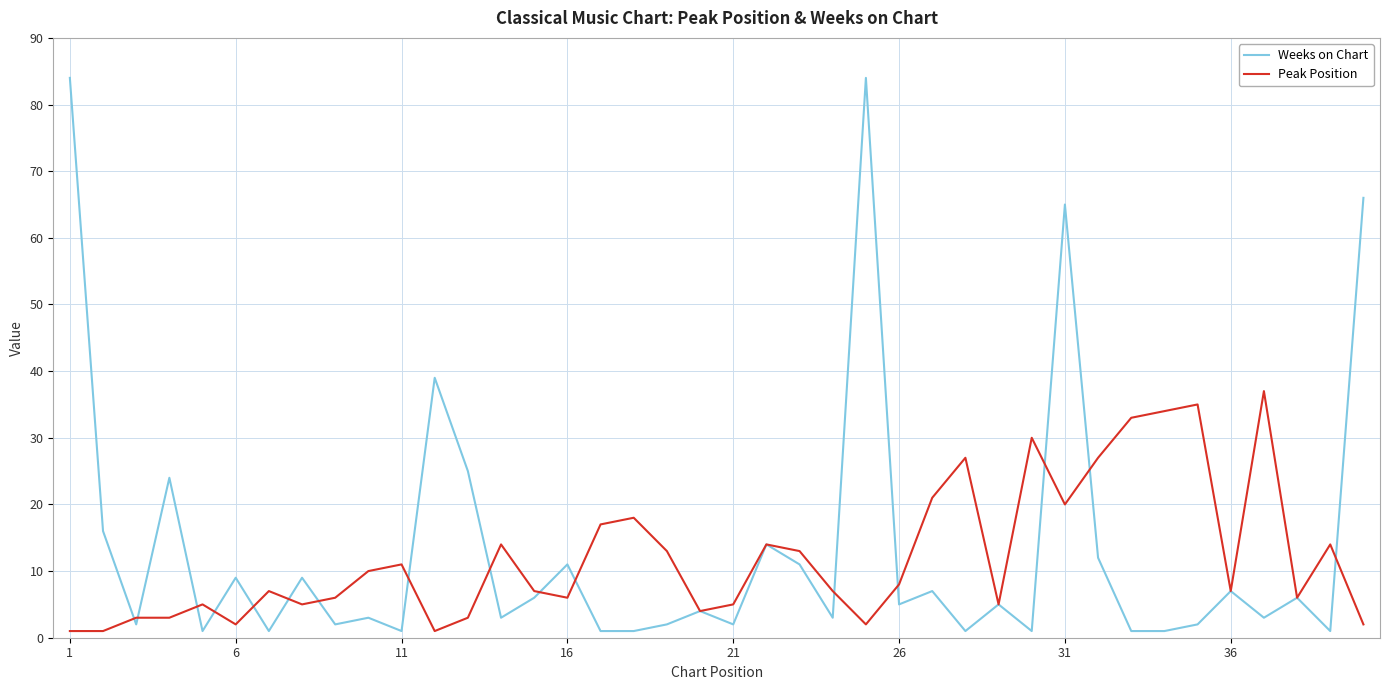

What is the highest value of the Peak Position series?

37